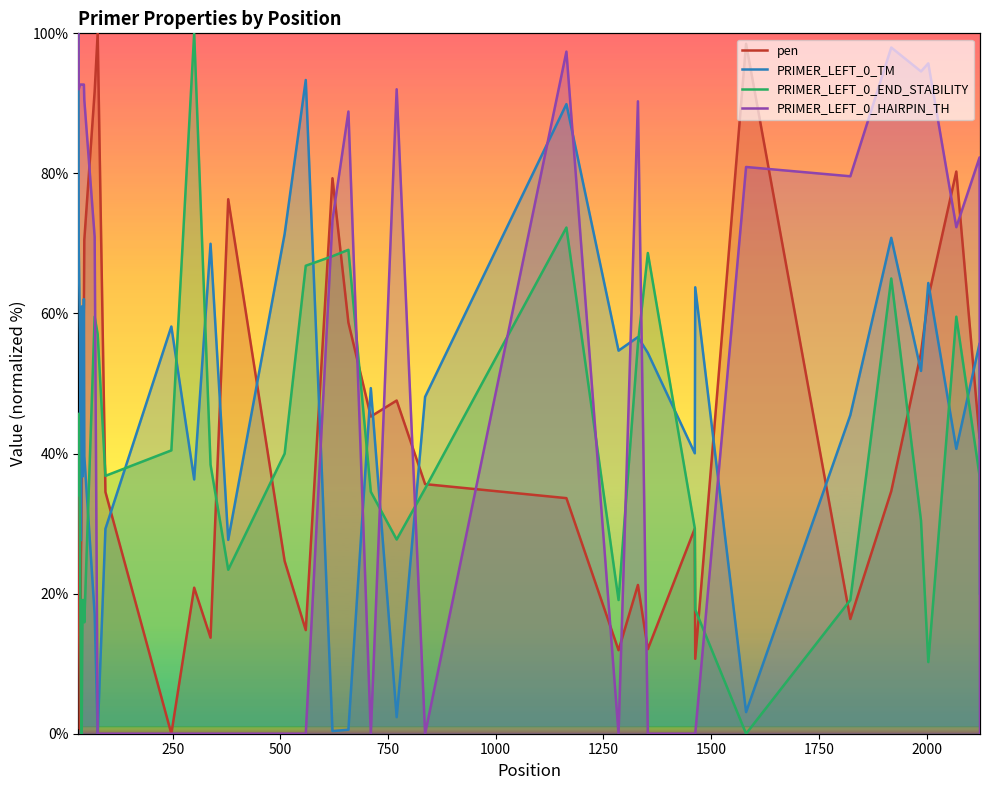

What is the difference between the highest and lowest values at 1823?

63.2